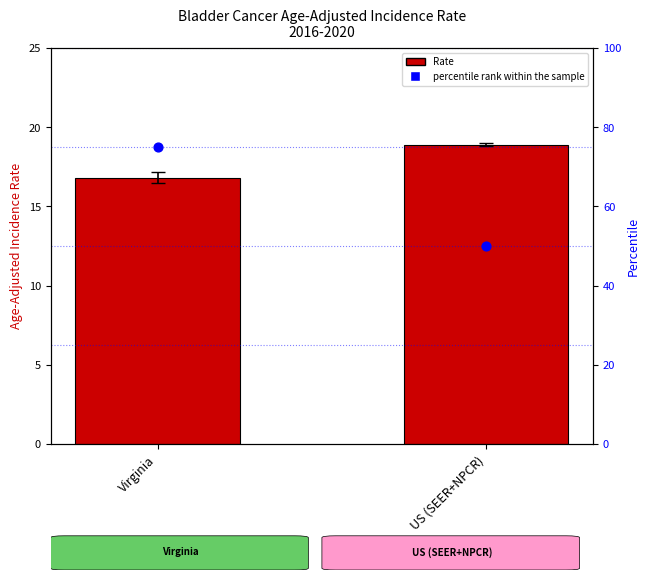

Which series reaches the minimum Y coordinate?

Rate